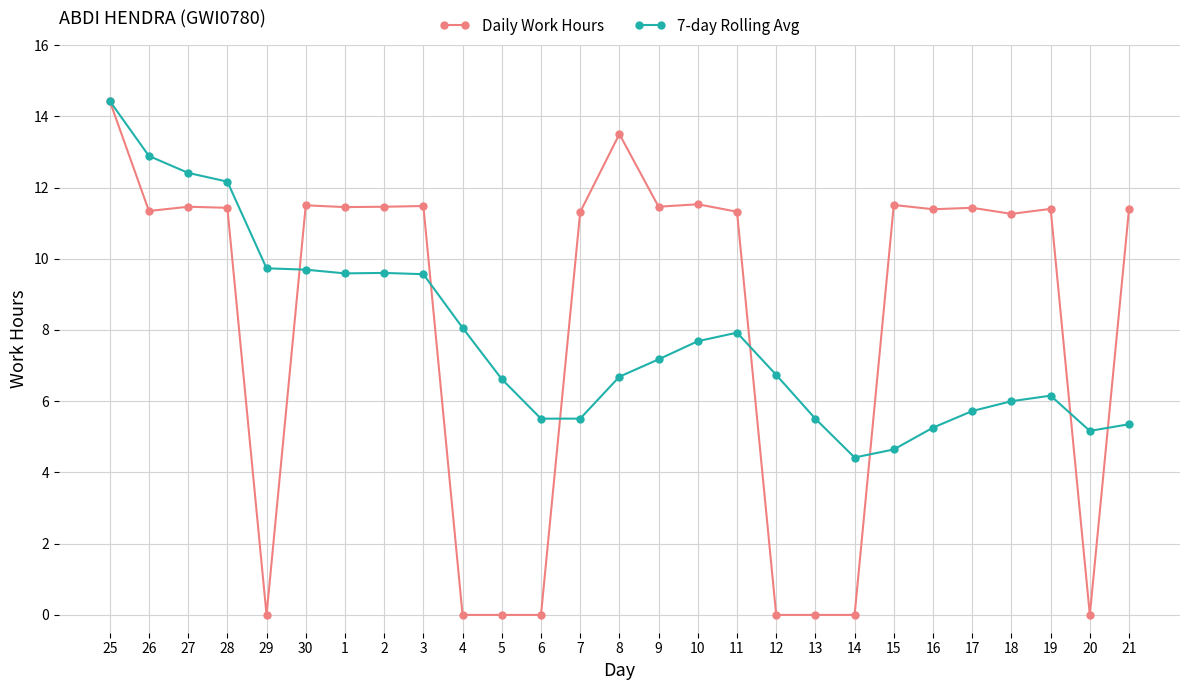

How many lines are shown in the chart?

2